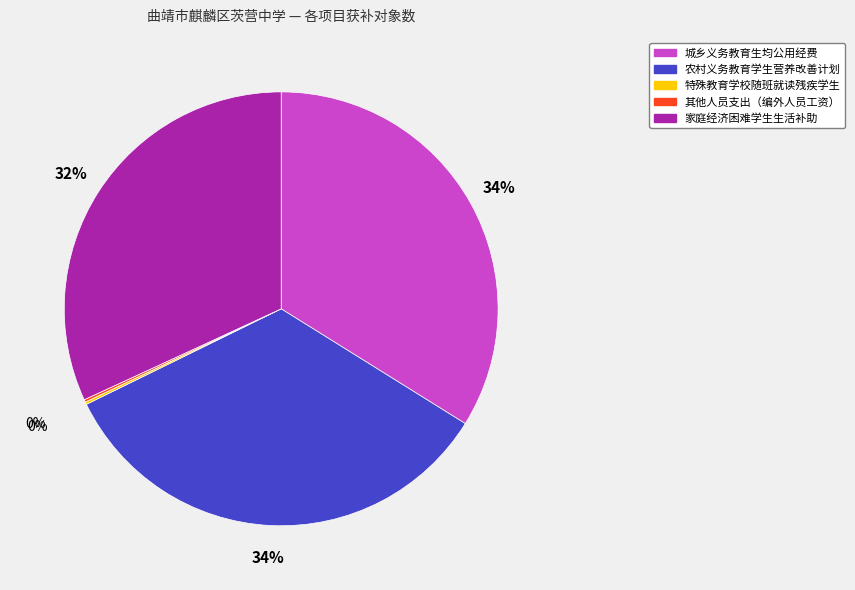

To the nearest percent, what is the average slice percentage?

20%